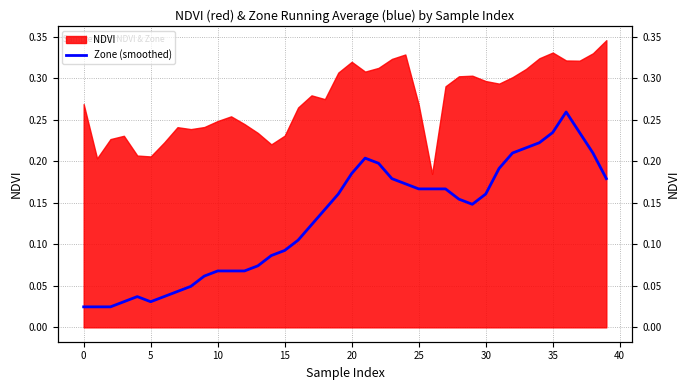

What is the value of the 10th point from the left?

0.1